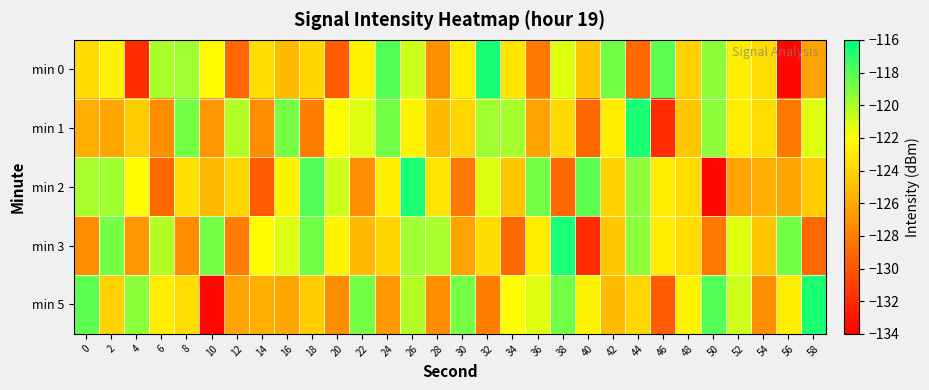

What is the difference between the highest and lowest values at 24?

8.9